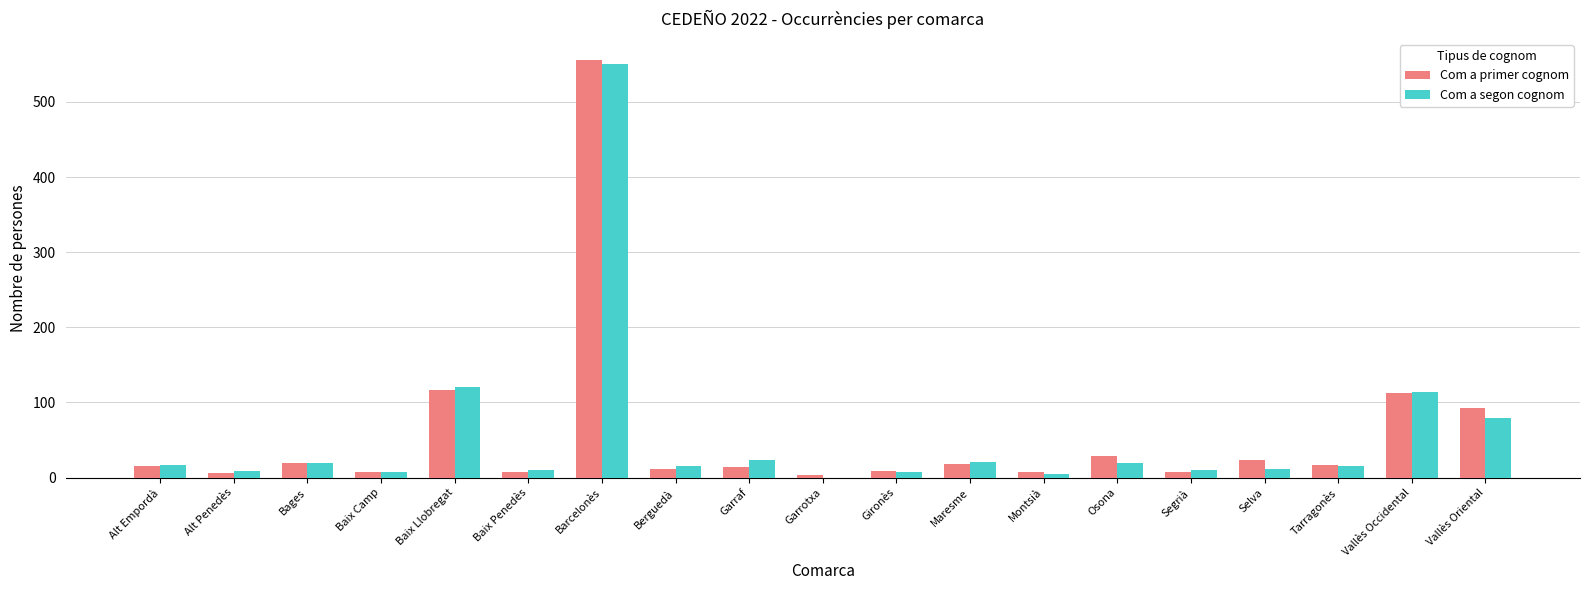

At which label is Com a segon cognom closest to 275?

Baix Llobregat